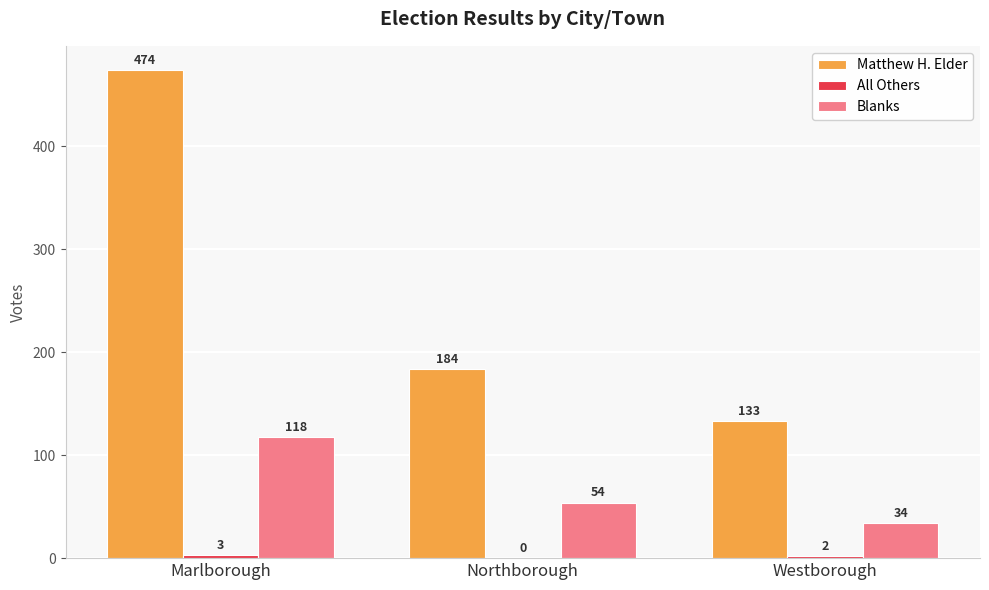

Where is Blanks nearest to the value 76?

Northborough